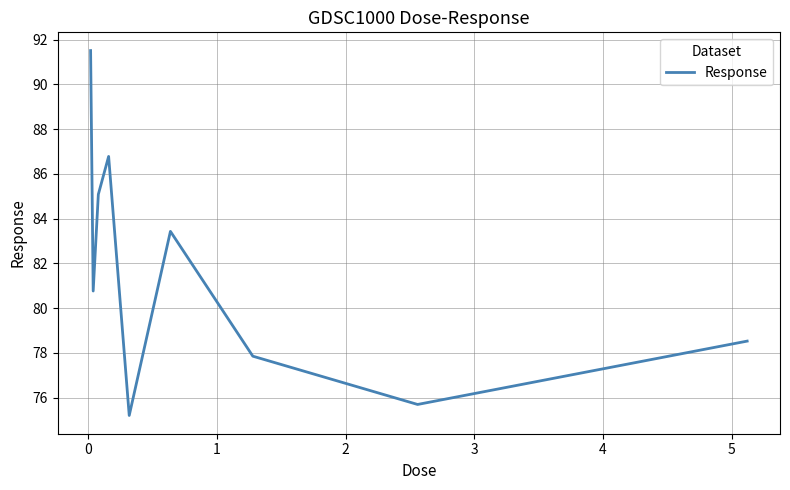

How many distinct data groups are displayed?

1